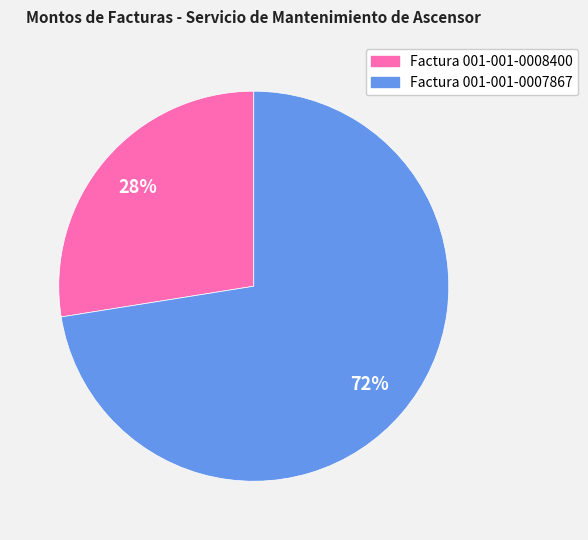

Which has a higher value, Factura 001-001-0008400 or Factura 001-001-0007867?

Factura 001-001-0007867